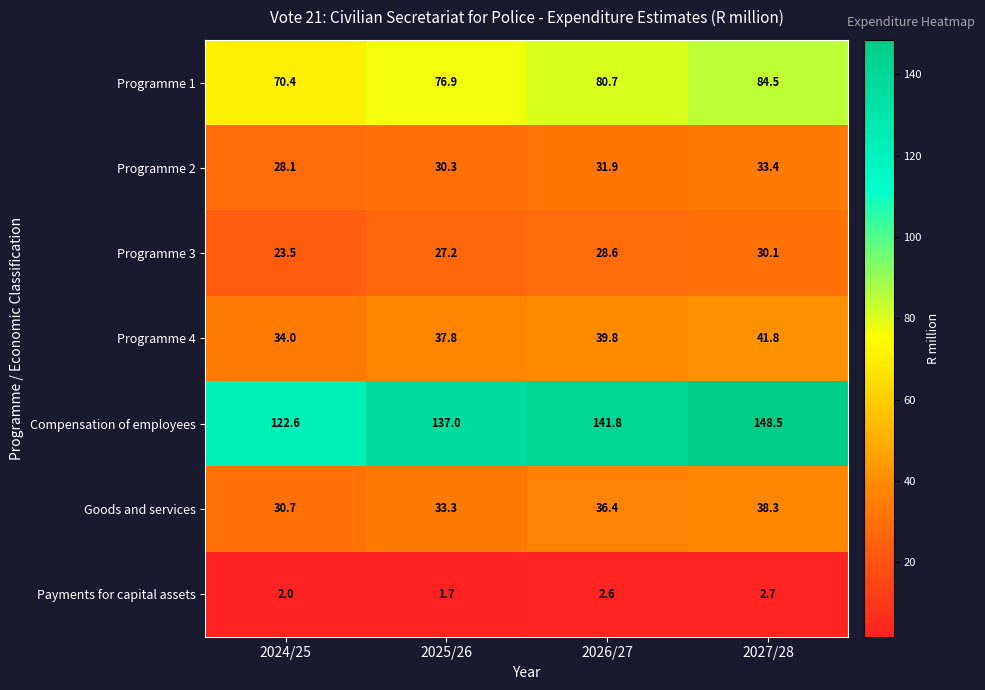

Which category has the lowest value across all series?

2025/26